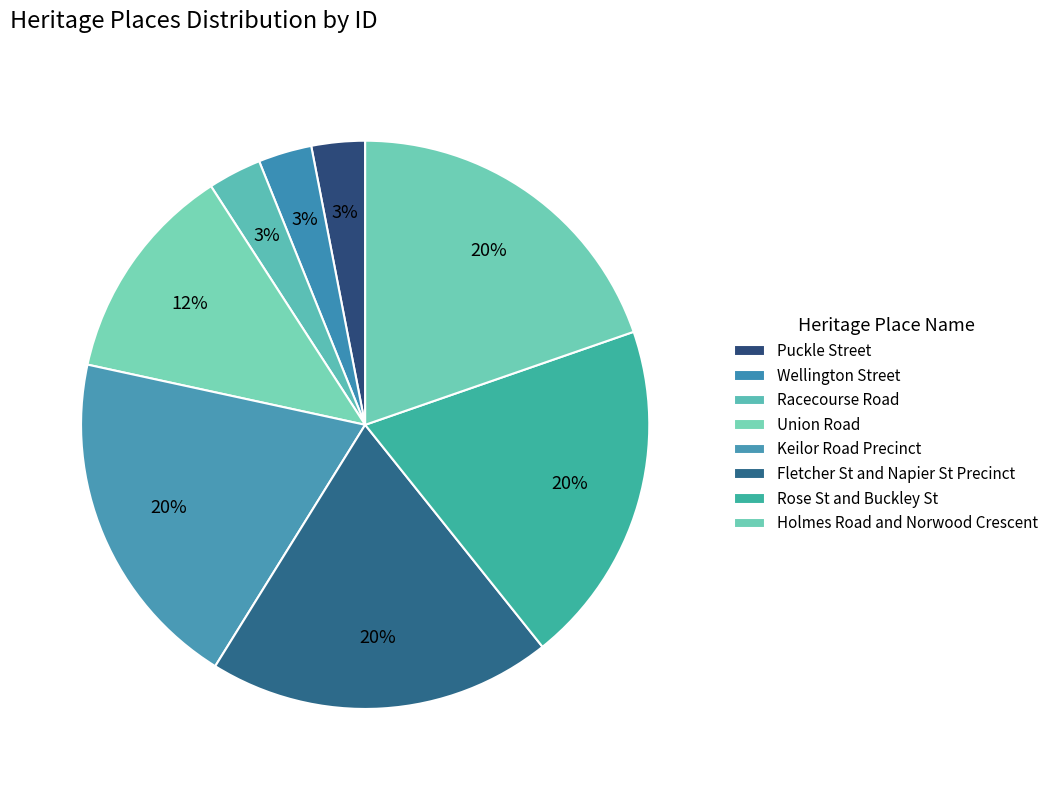

Is there any slice that represents more than half of the pie?

No